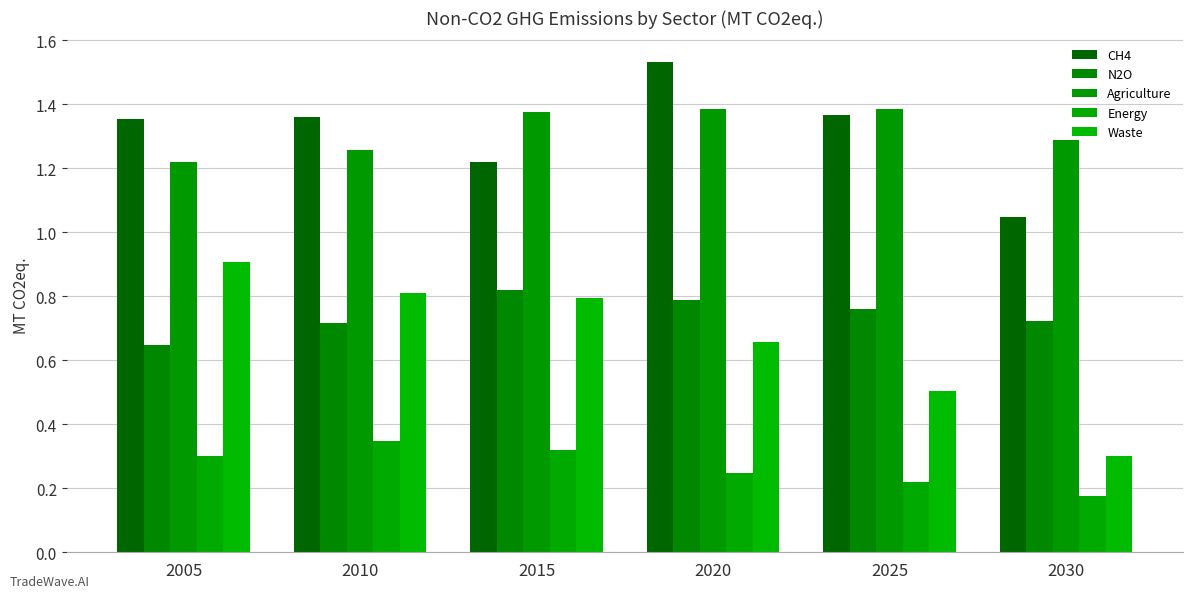

How many bars are there in each group?

5